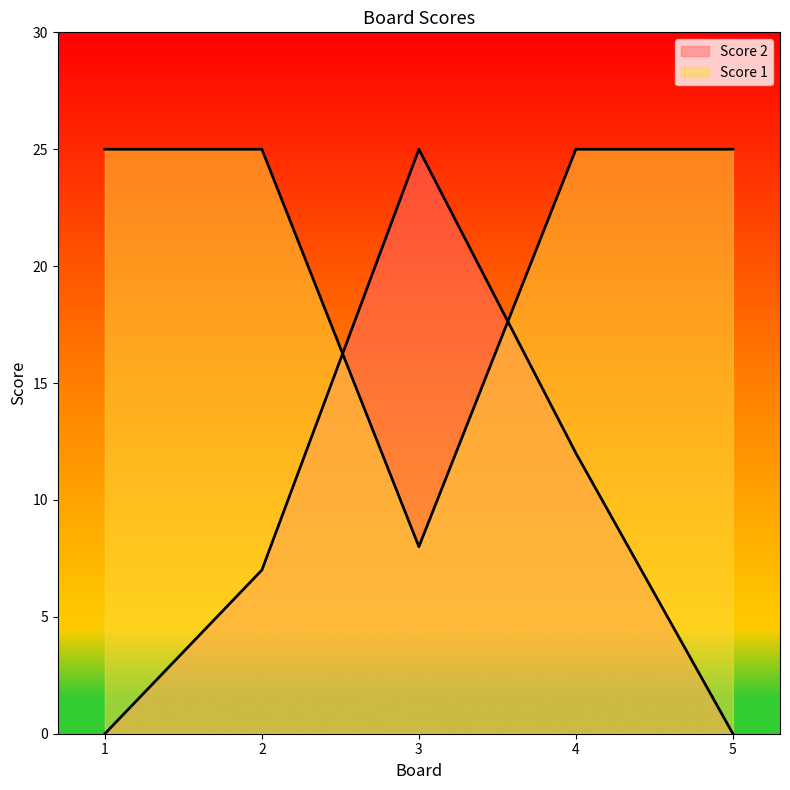

Does the chart have visible grid lines?

No